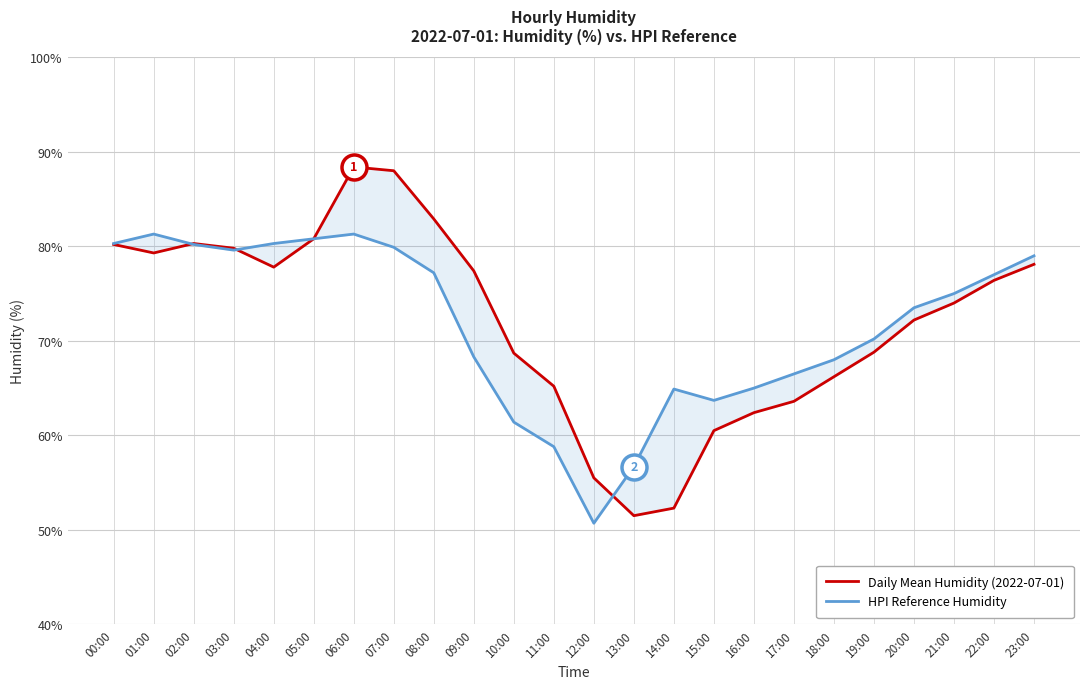

How many interior local valleys does the Daily Mean Humidity (2022-07-01) series have?

3